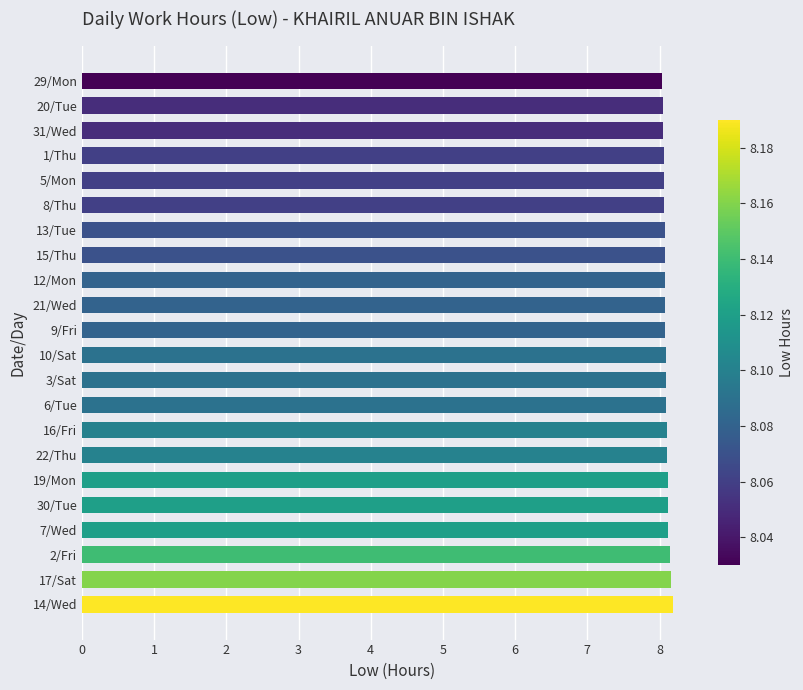

What is the sum of all values?

178.0